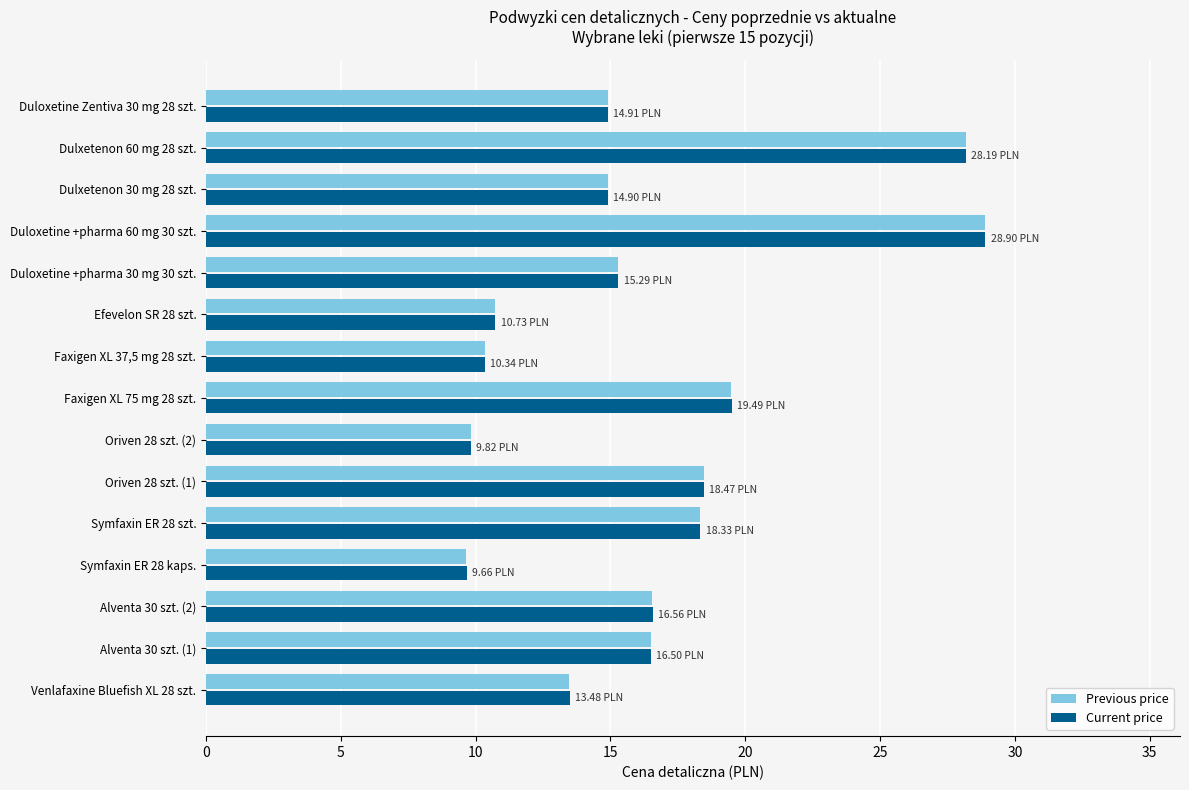

Which label corresponds to the largest value in the chart?

Duloxetine +pharma 60 mg 30 szt.